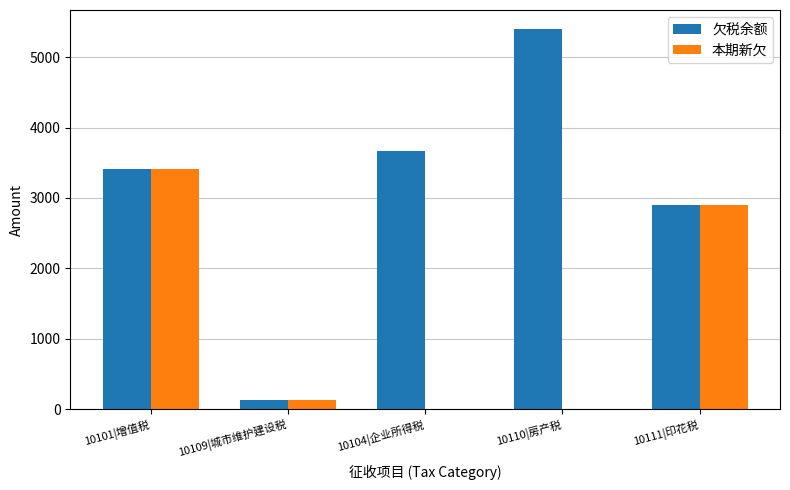

Which series has the largest total across all categories?

欠税余额